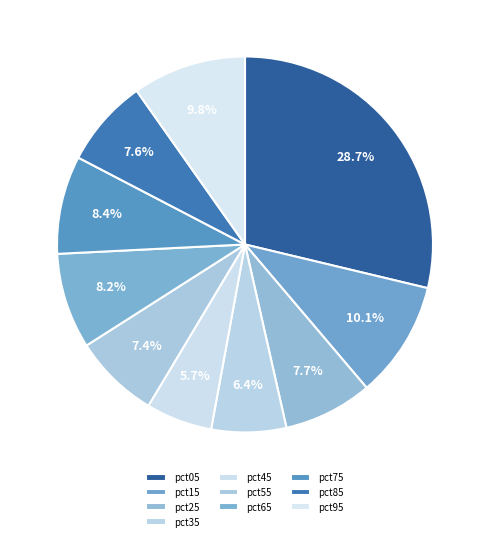

Is there any slice that represents more than half of the pie?

No